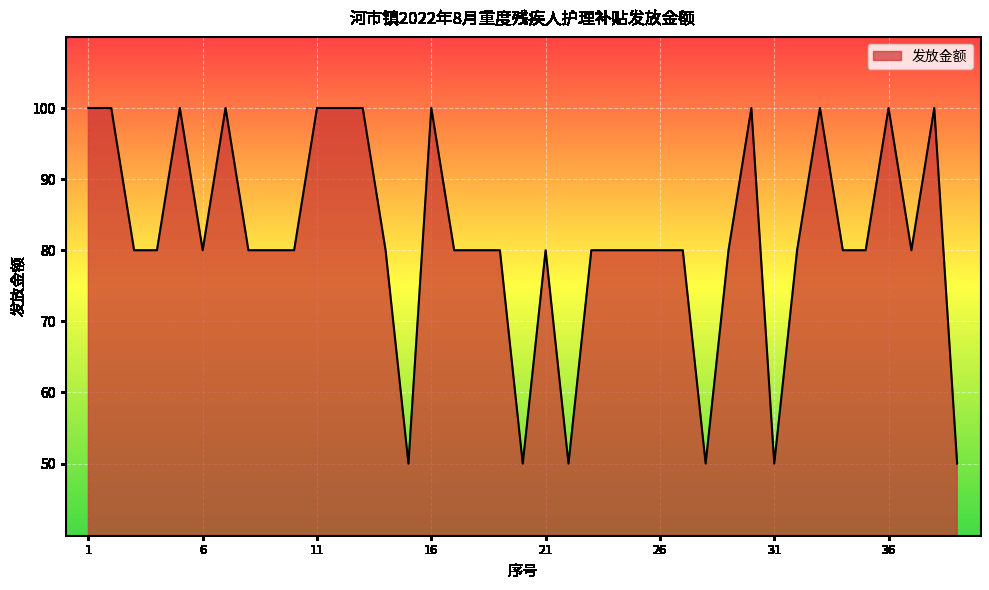

What is the maximum value shown in the chart?

100